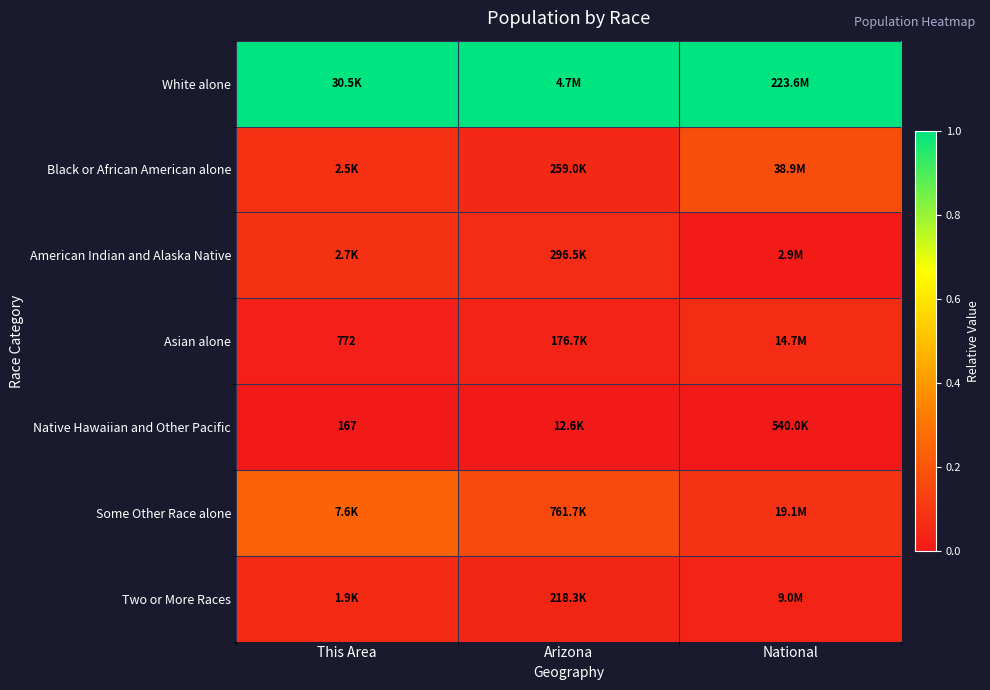

Count the American Indian and Alaska Native values in the range 0 to 1.

3